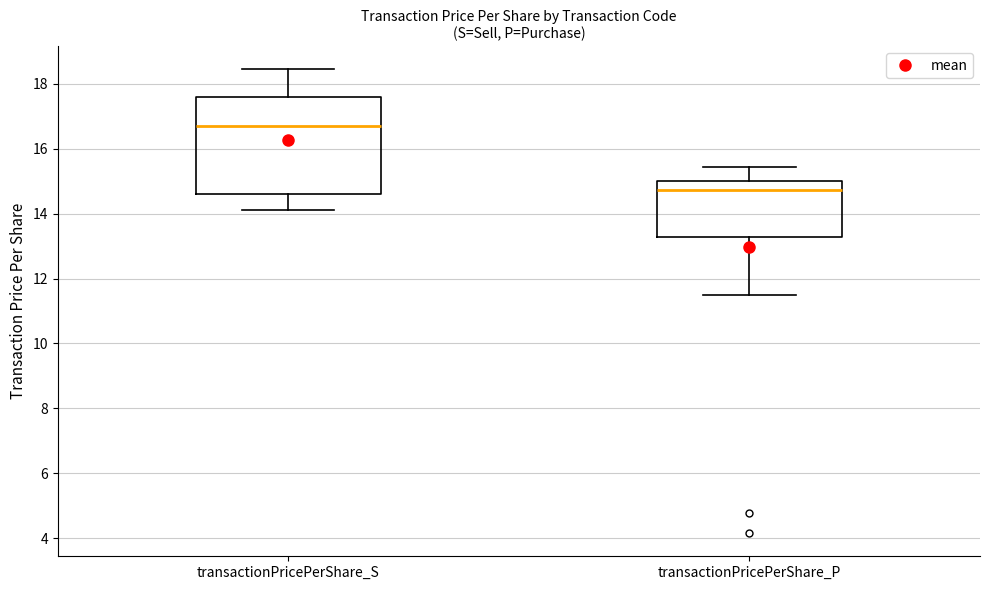

Where is the lower edge of the box for transactionPricePerShare_S on the y-axis? The values are not printed on the chart, so give them approximately, as read against the axis.

14.6